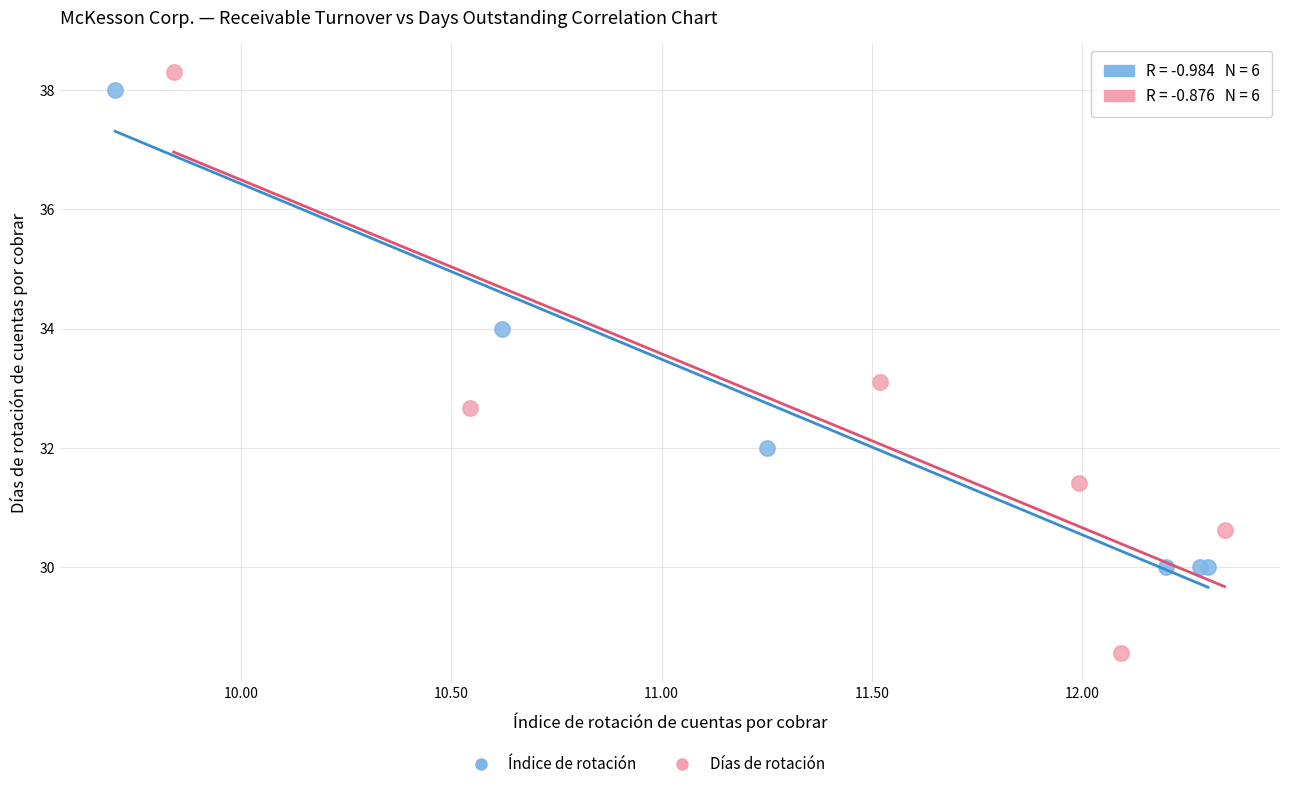

Which series has the widest spread of Y values?

Días de rotación